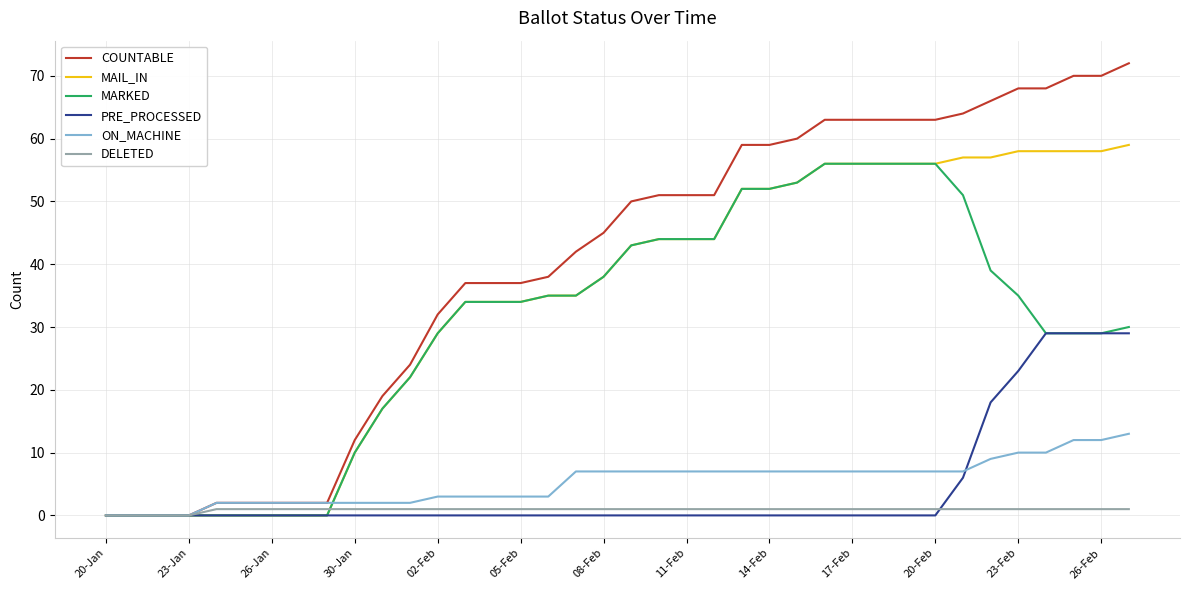

Which series has the largest range (max minus min)?

COUNTABLE